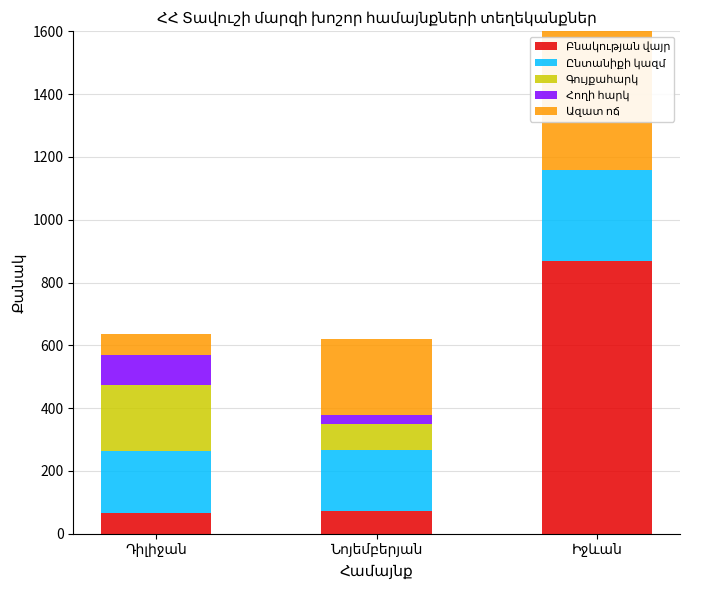

What is the difference between the maximum and second lowest values in the Բնակության վայր series?

795